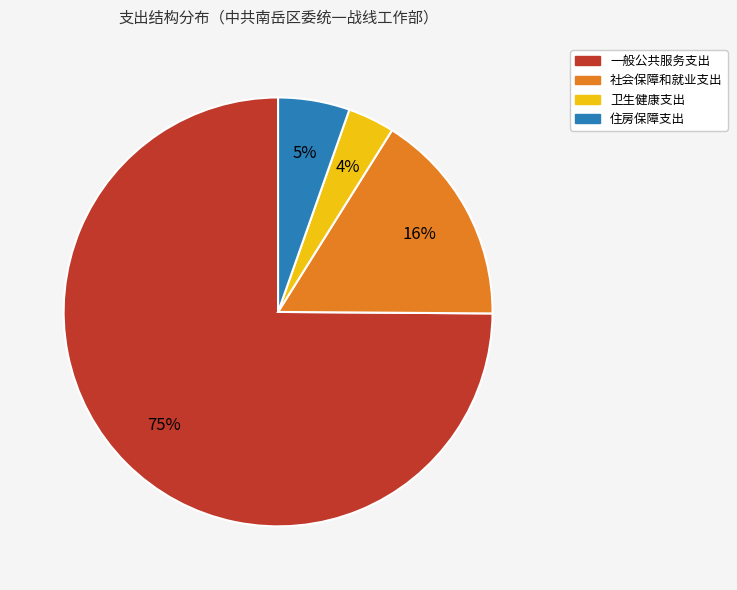

What is the smallest slice in the pie chart?

卫生健康支出